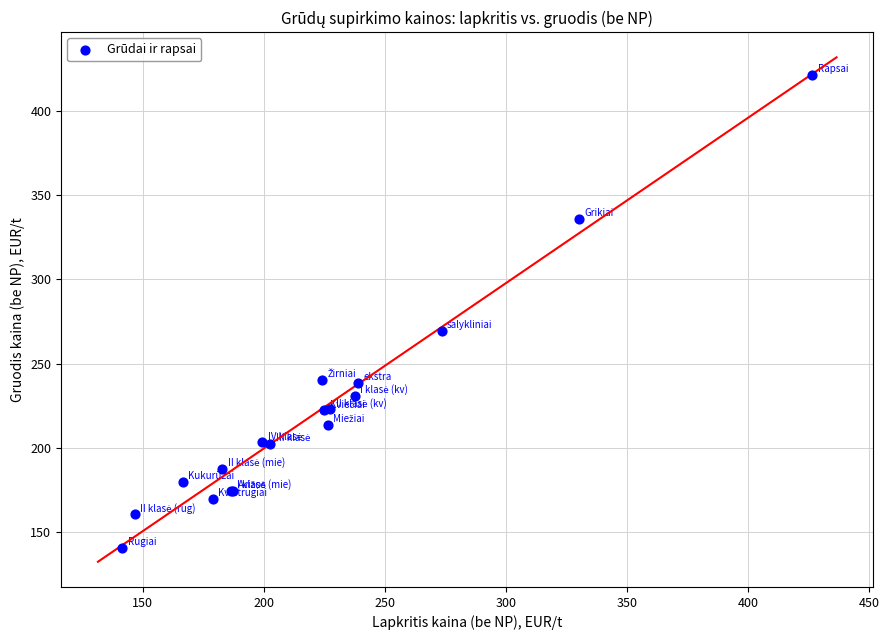

What Y value in the scatter plot is closest to 280?

269.6